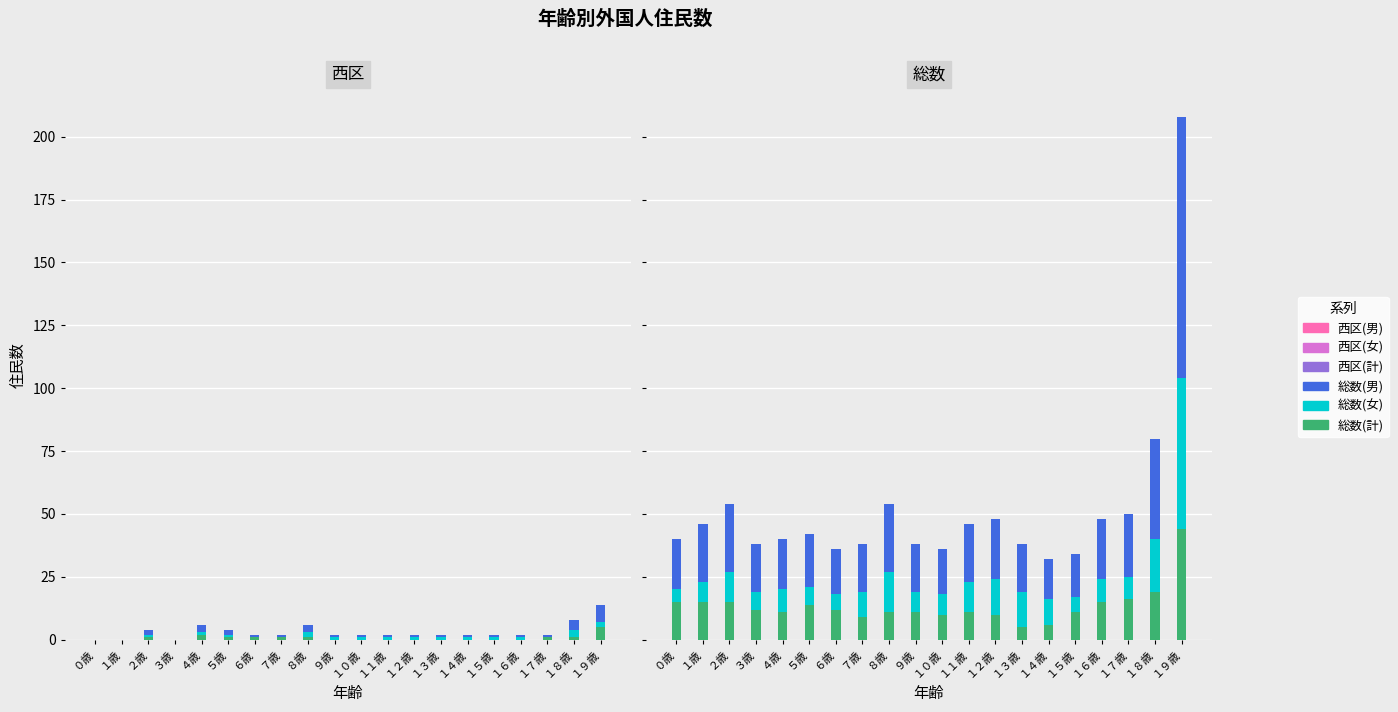

Count the 西区(計) values in the range 1 to 2.

13